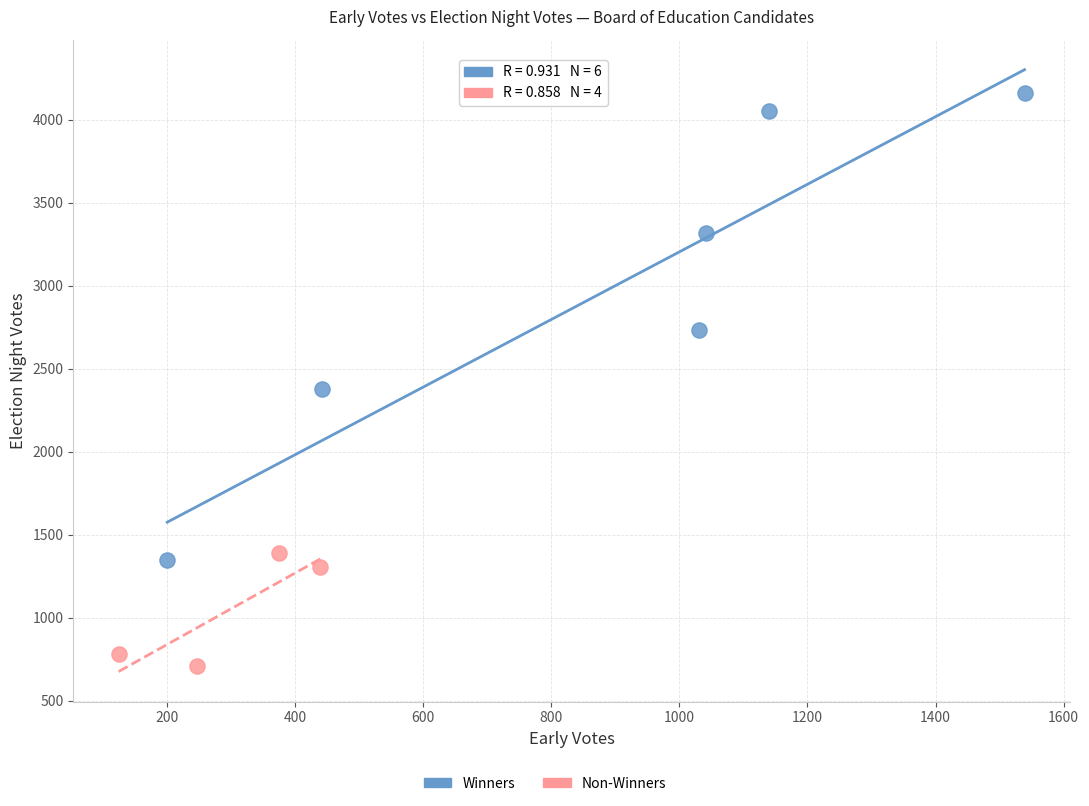

Which series has the widest spread of Y values?

Winners